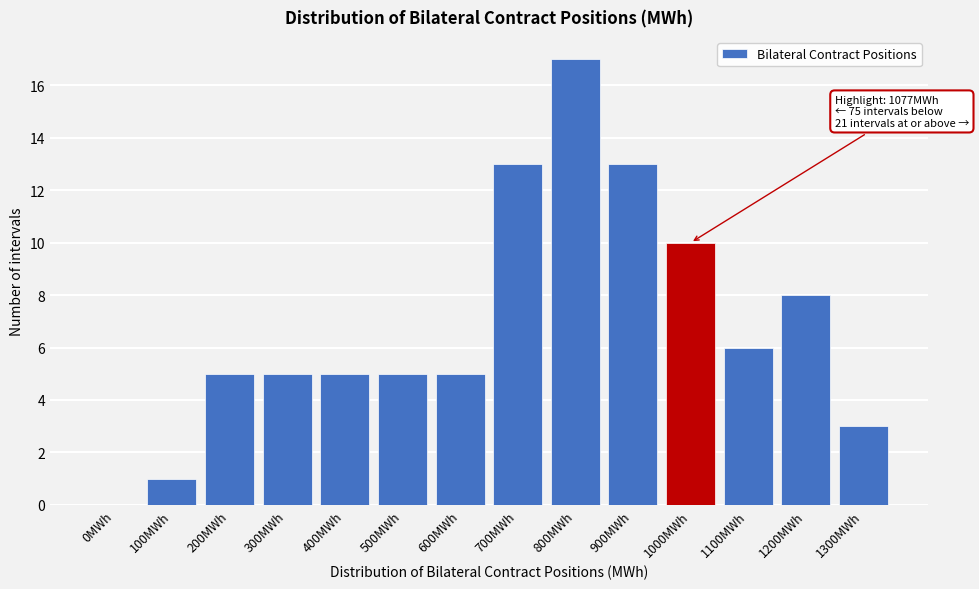

Reading right to left, list all the values displayed in this chart.

1300MWh=3	1200MWh=8	1100MWh=6	1000MWh=10	900MWh=13	800MWh=17	700MWh=13	600MWh=5	500MWh=5	400MWh=5	300MWh=5	200MWh=5	100MWh=1	0MWh=0